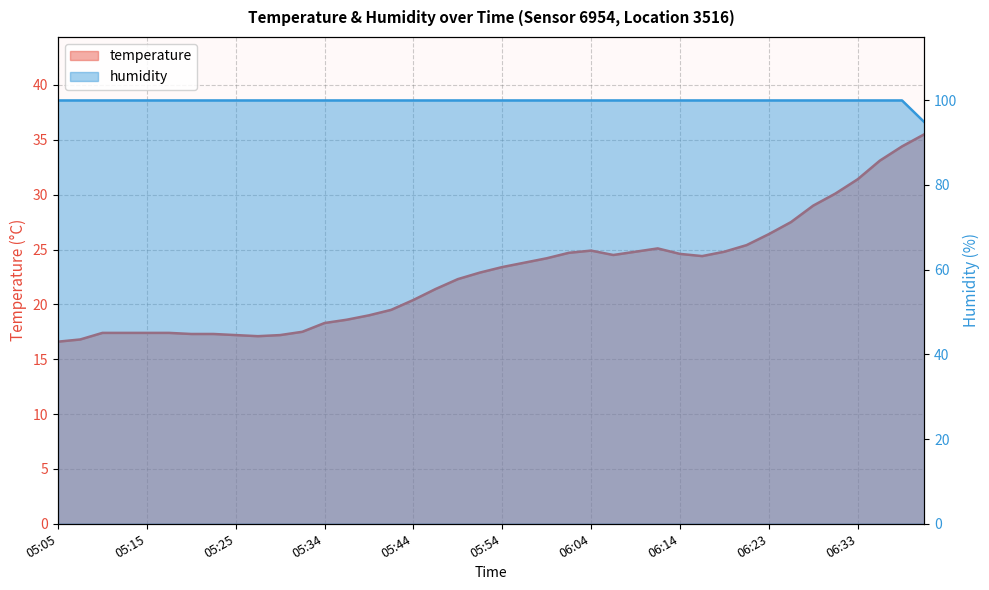

What is the label of the 30th point from the right?

05:30